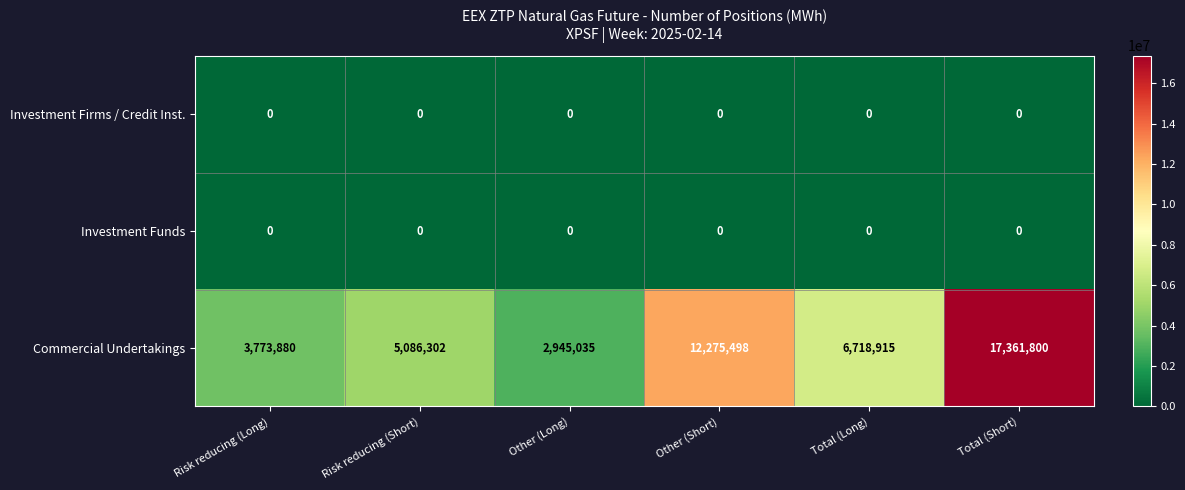

Which label corresponds to the largest value in the chart?

Total (Short)